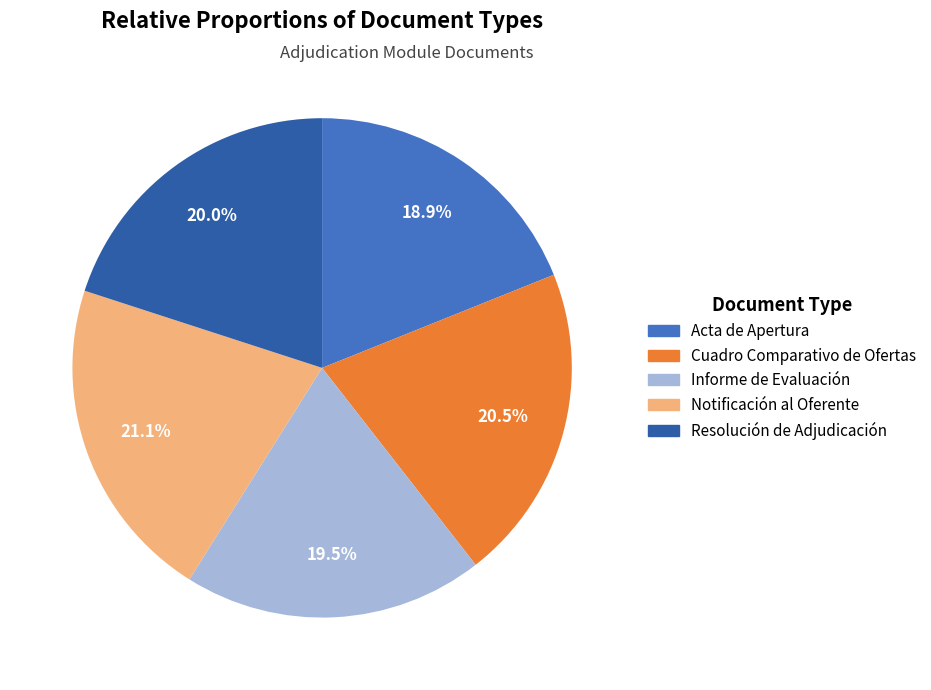

Rank the categories by value from highest to lowest.

Notificación al Oferente, Cuadro Comparativo de Ofertas, Resolución de Adjudicación, Informe de Evaluación, Acta de Apertura